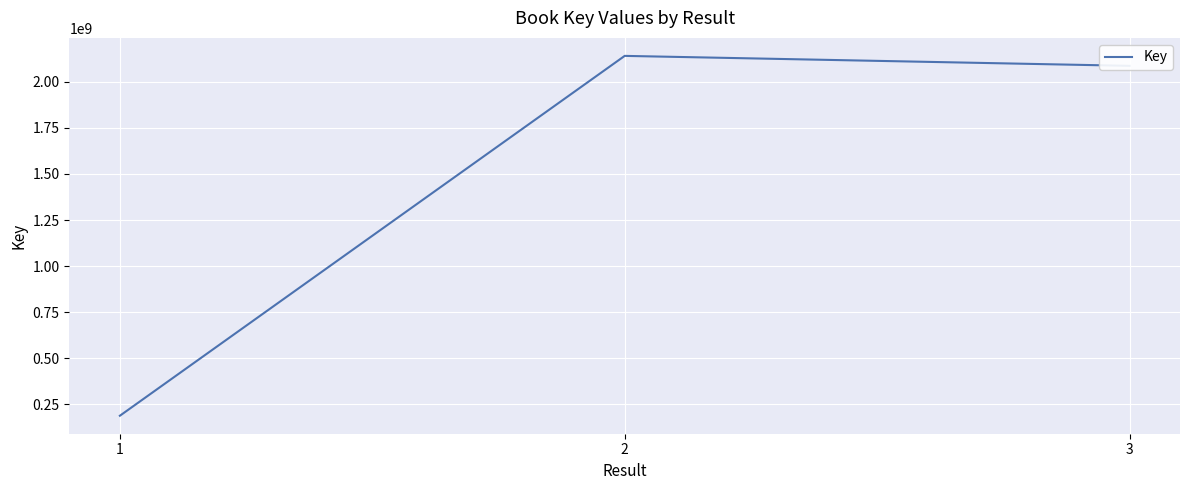

What is the difference between the maximum and minimum values?

1953045029